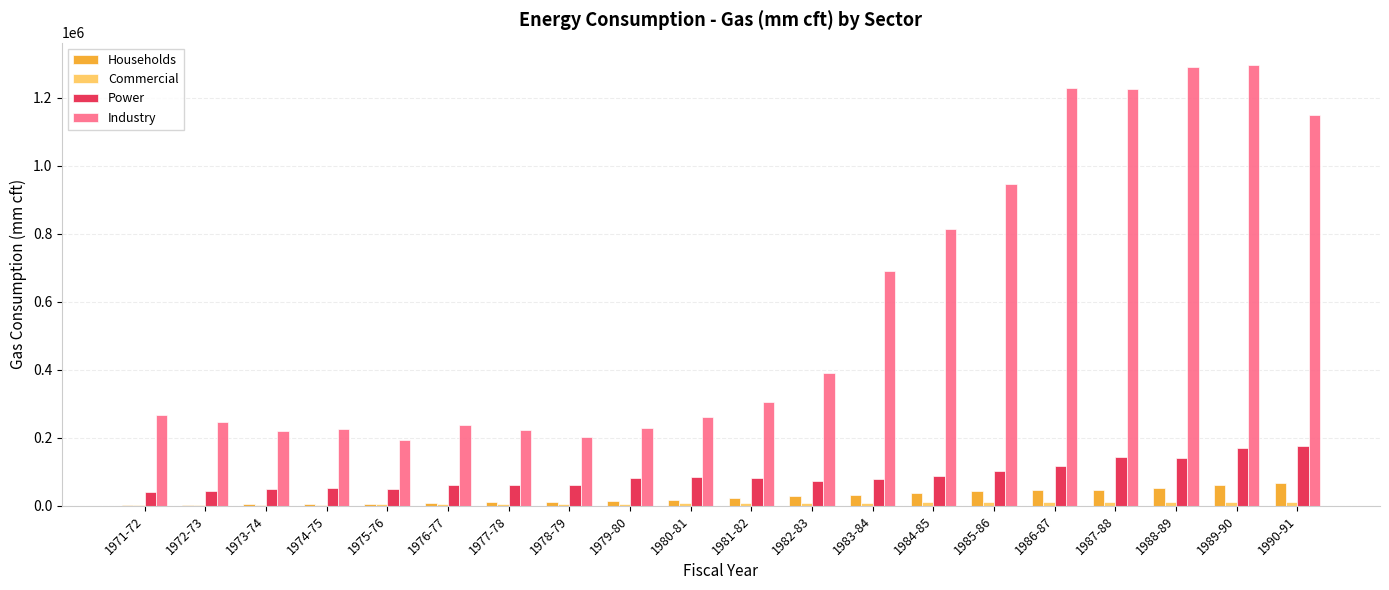

The value of Power at 1984-85 is 36343. True or false?

False